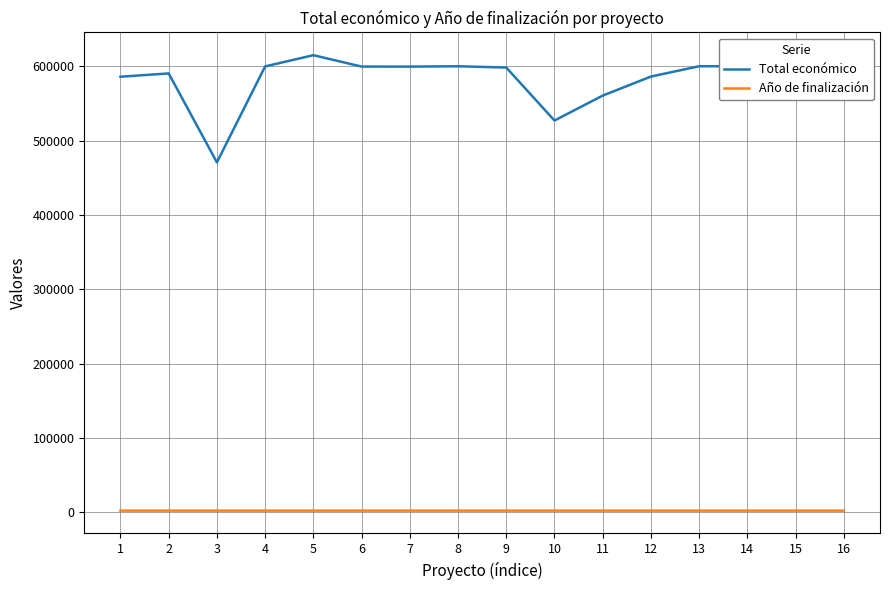

Which series changed the most between 2 and 3?

Total económico